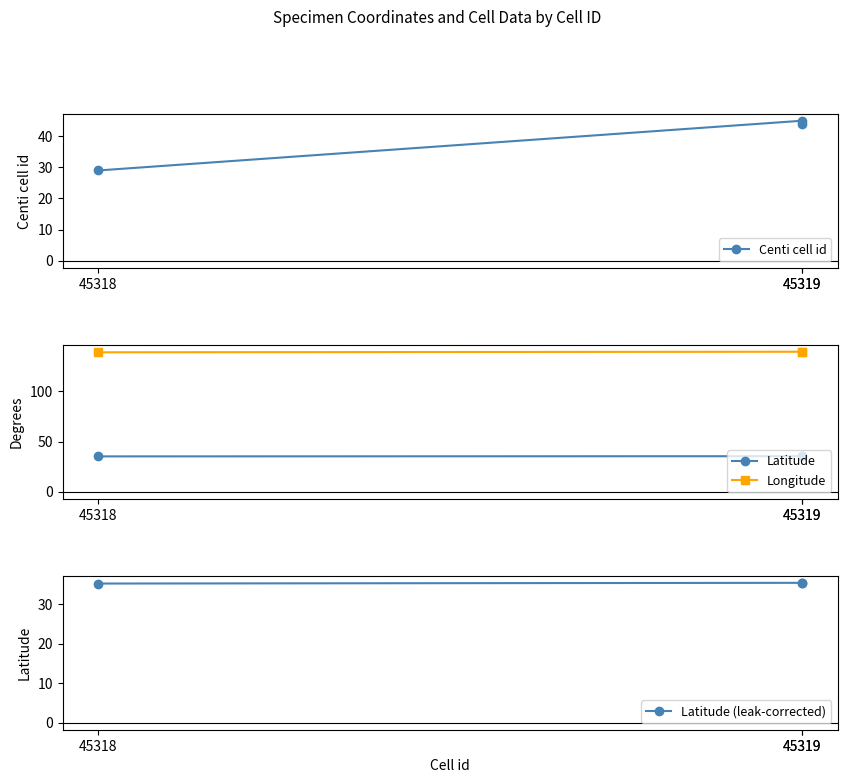

What is the maximum value for Centi cell id?

45.0